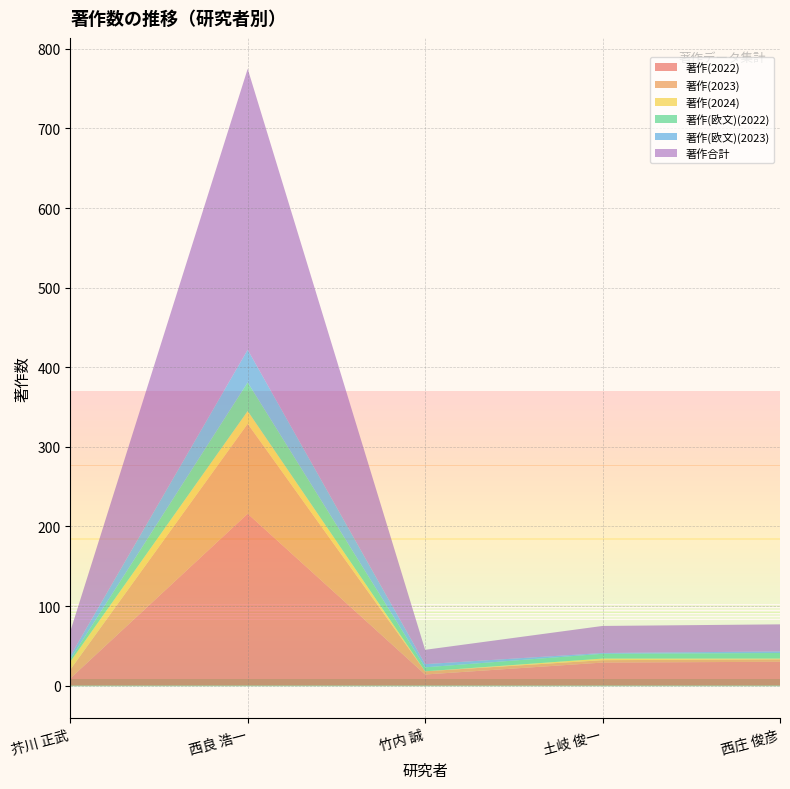

Reading right to left, transcribe all the data shown in this chart.

著作(2022): 30	29	14	216	9
著作(2023): 3	3	4	113	11
著作(2024): 1	2	0	16	10
著作(欧文)(2022): 7	6	5	36	3
著作(欧文)(2023): 2	1	4	41	4
著作合計: 34	34	18	353	31